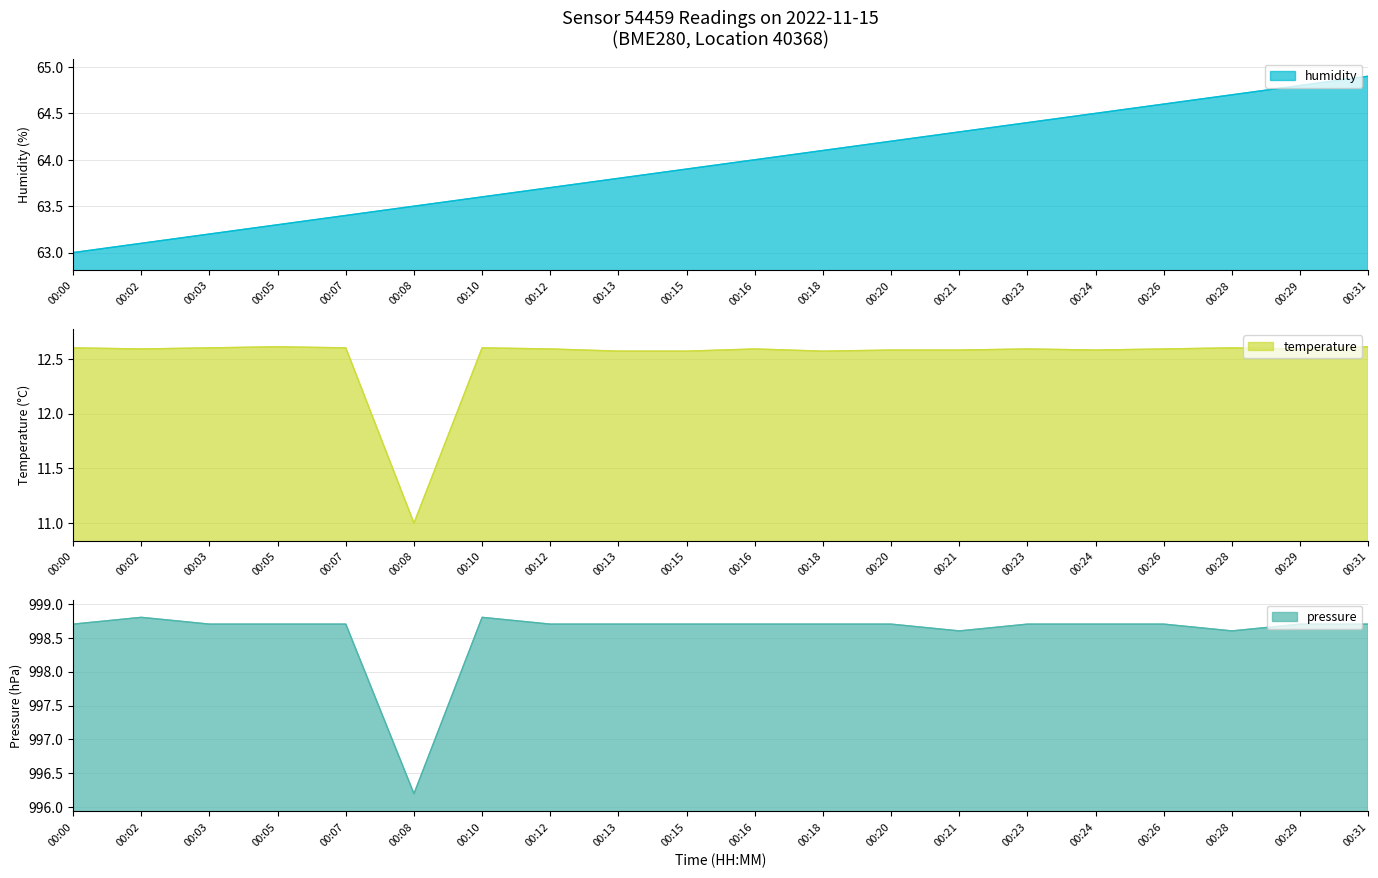

How many values in the temperature series exceed 12?

19